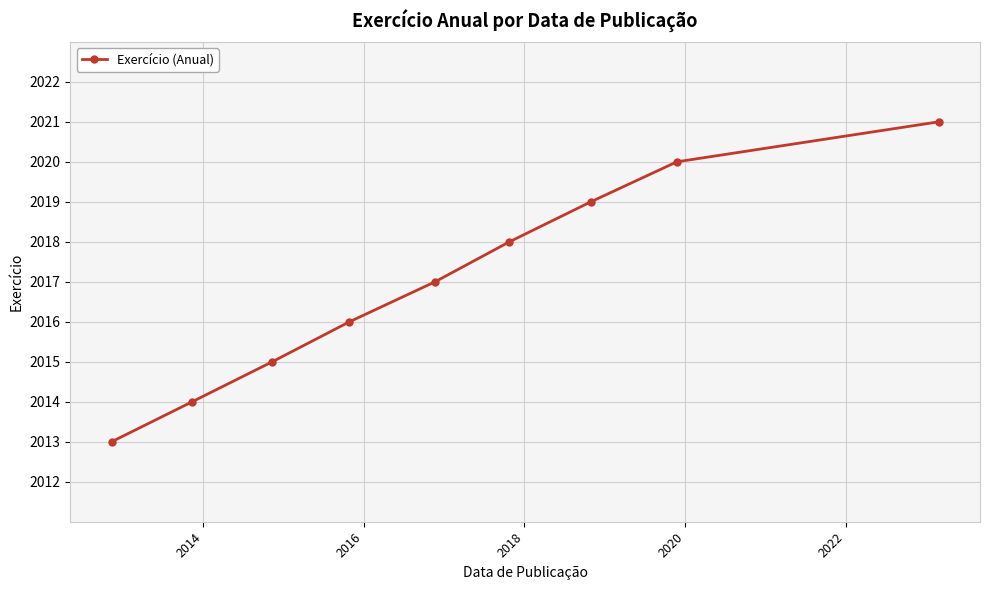

True or false: there are more than 1 points higher than both neighbors.

False